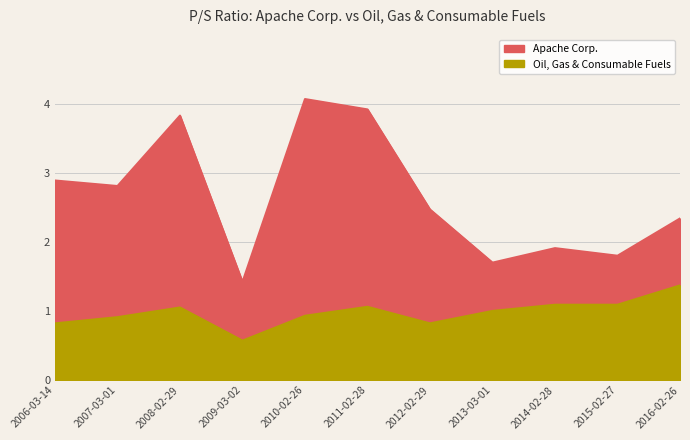

What is the sum of all Apache Corp. values?

29.2